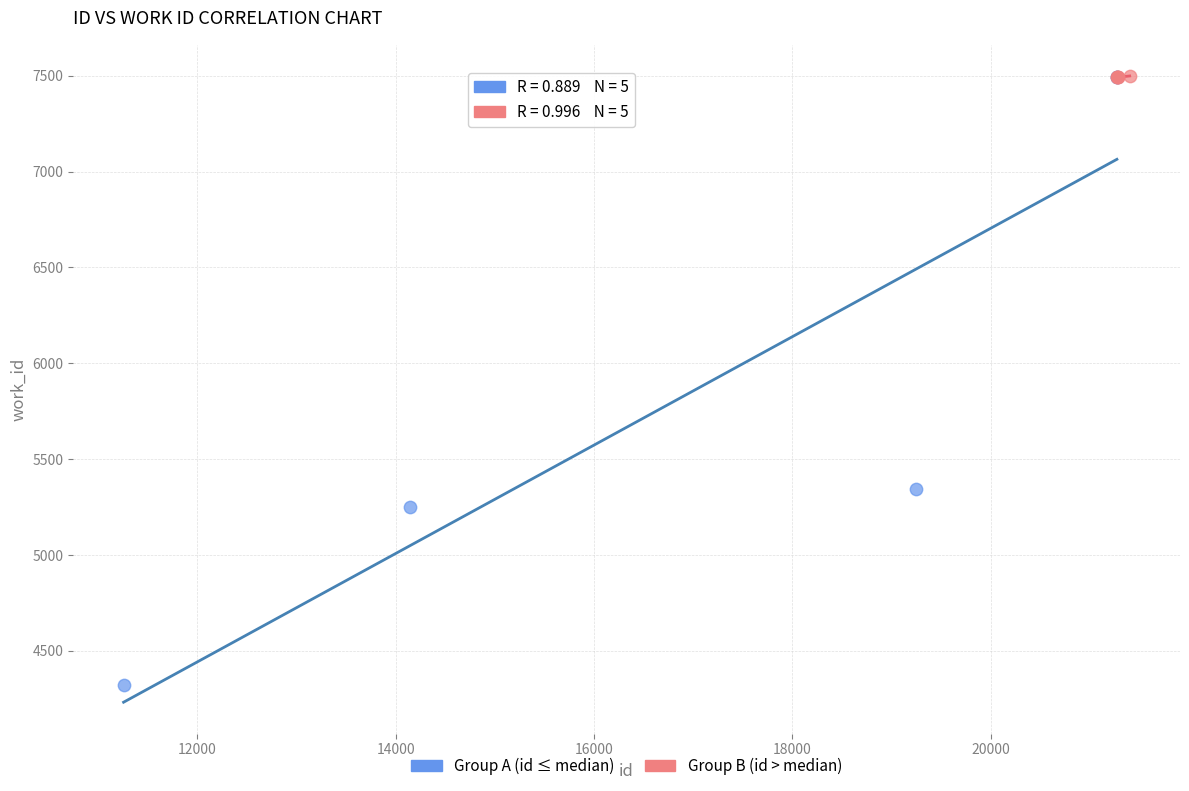

Which series has the largest Y range (max minus min)?

Group A (id ≤ median)